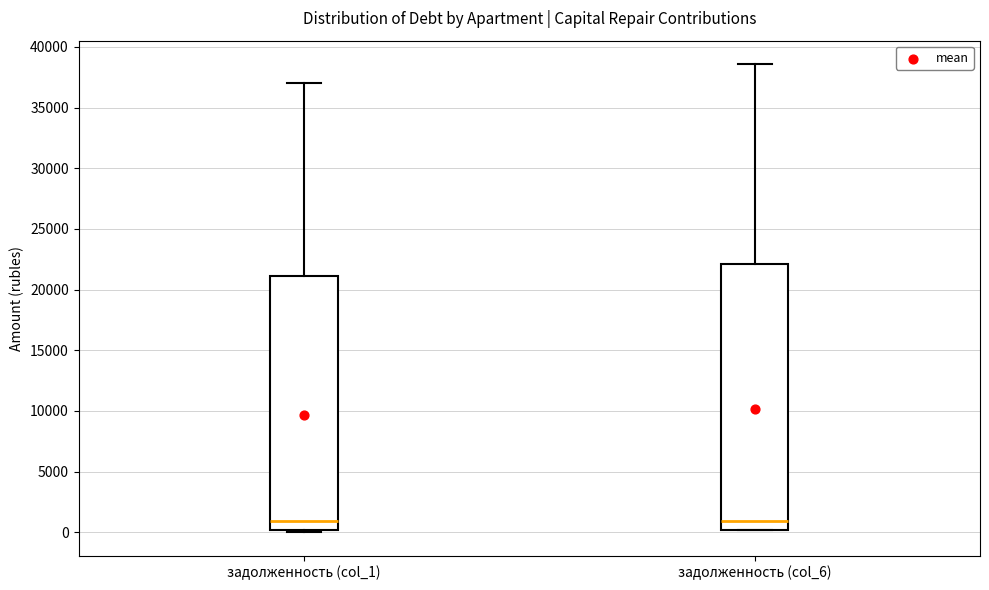

Reading left to right, read every box against the y-axis: the position of its median line, the range the box covers, and the ends of its whiskers. The values are not printed on the chart, so give them approximately, as read against the axis.

задолженность (col_1): median 1000, box 0 to 21000, whiskers 0 (just below the box's lower edge) to 37000
задолженность (col_6): median 1000, box 0 to 22000, whiskers 0 to 38500